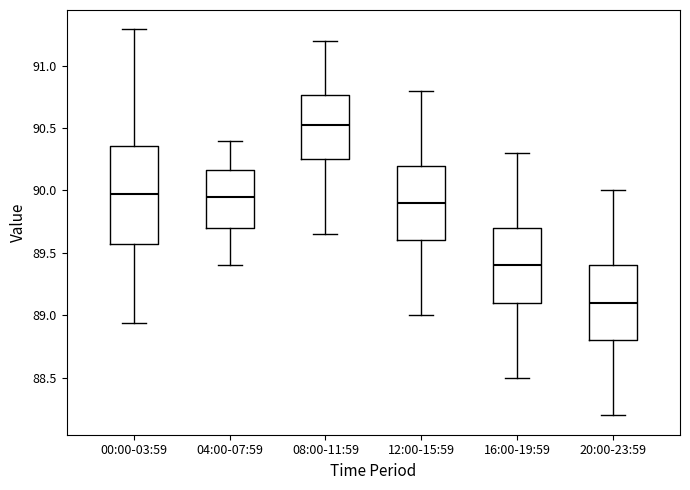

Reading left to right, read every box against the y-axis: the position of its median line, the range the box covers, and the ends of its whiskers. The values are not printed on the chart, so give them approximately, as read against the axis.

00:00-03:59: median 90.00, box 89.55 to 90.35, whiskers 88.95 to 91.30
04:00-07:59: median 89.95, box 89.70 to 90.15, whiskers 89.40 to 90.40
08:00-11:59: median 90.55, box 90.25 to 90.75, whiskers 89.65 to 91.20
12:00-15:59: median 89.90, box 89.60 to 90.20, whiskers 89.00 to 90.80
16:00-19:59: median 89.40, box 89.10 to 89.70, whiskers 88.50 to 90.30
20:00-23:59: median 89.10, box 88.80 to 89.40, whiskers 88.20 to 90.00